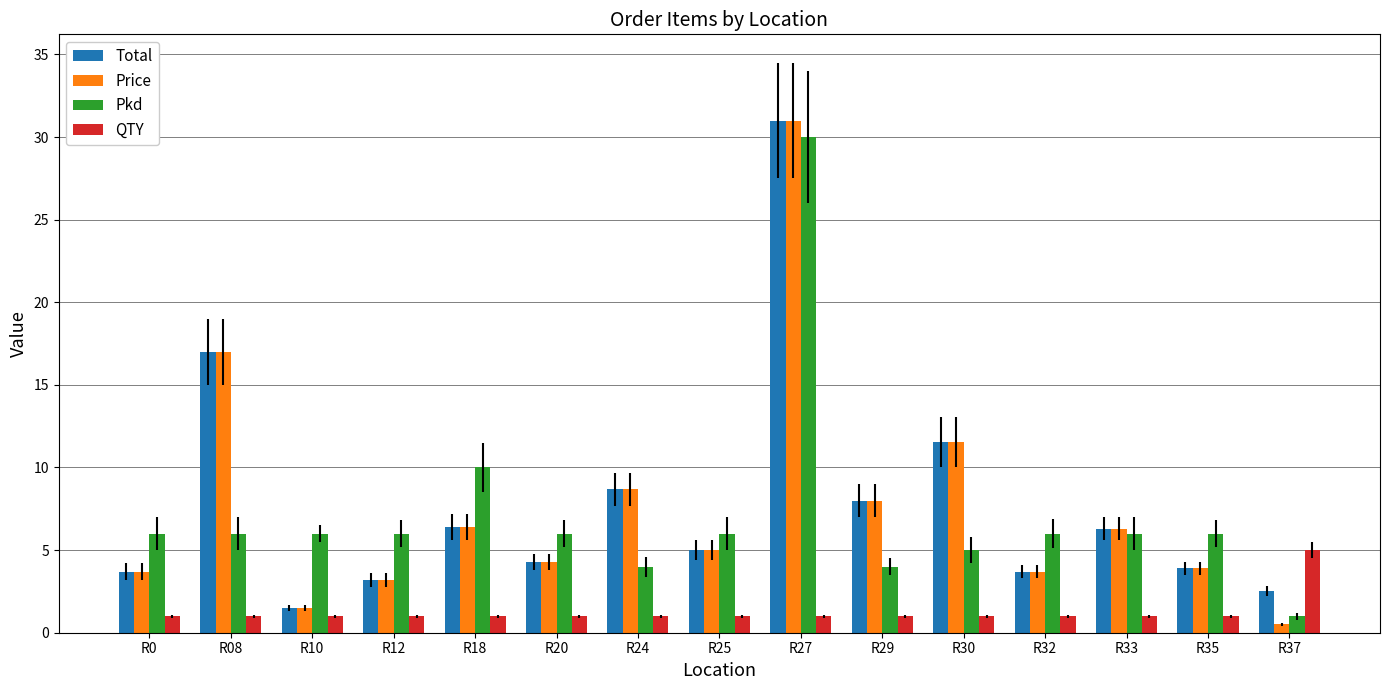

What is the value of the QTY bar at the 12th from the left?

1.0